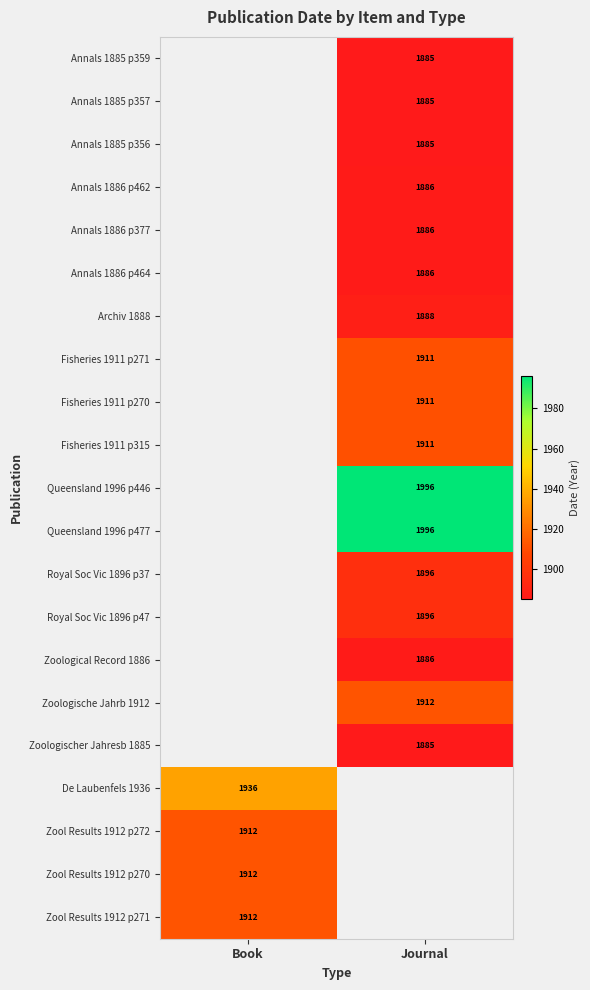

The value of Annals 1886 p462 at Journal is 1886. True or false?

True